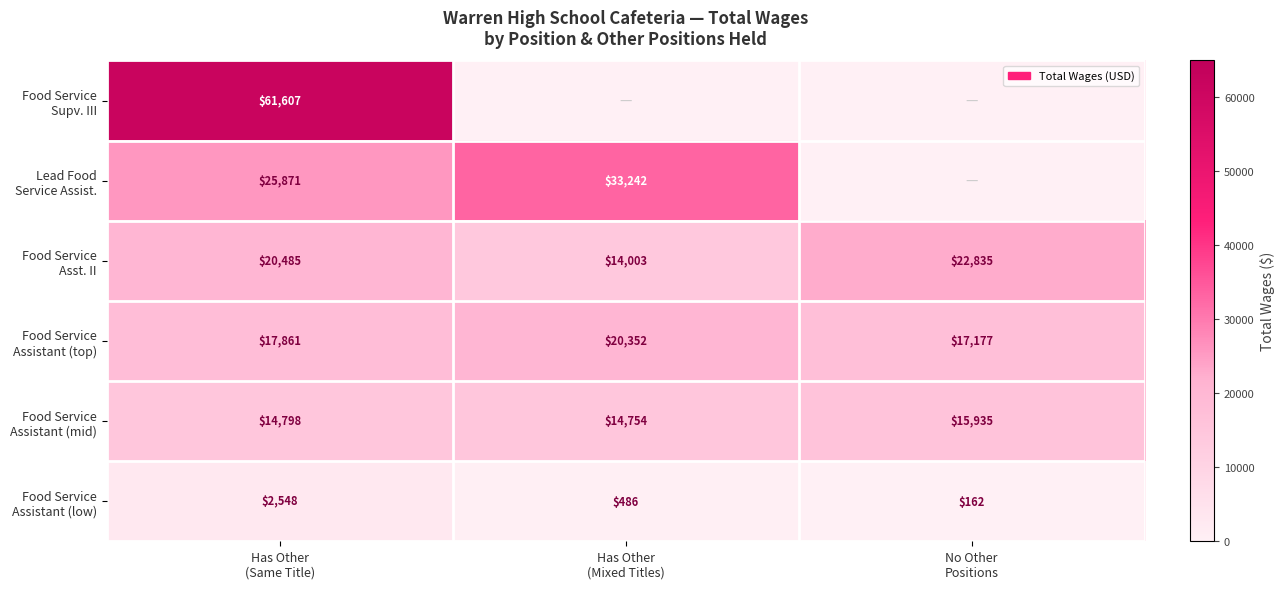

The value of Food Service Asst. II at Has Other (Mixed Titles) is 14003. True or false?

True